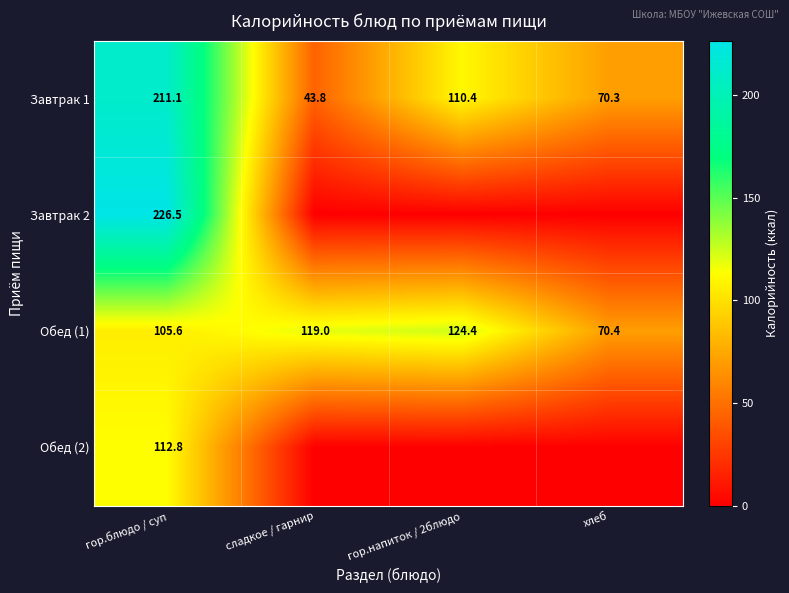

What is the difference between the second highest and minimum values in the Обед (1) series?

48.6